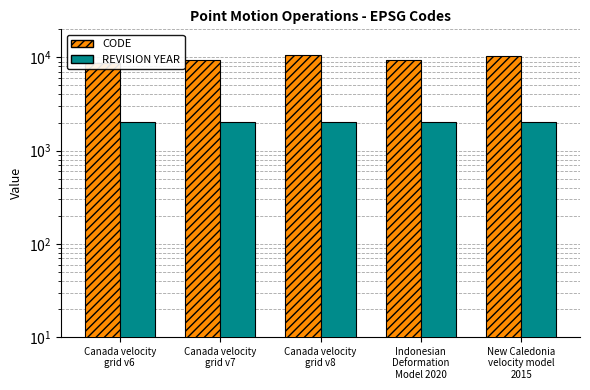

Are the bars grouped side by side (vs. stacked)?

Yes